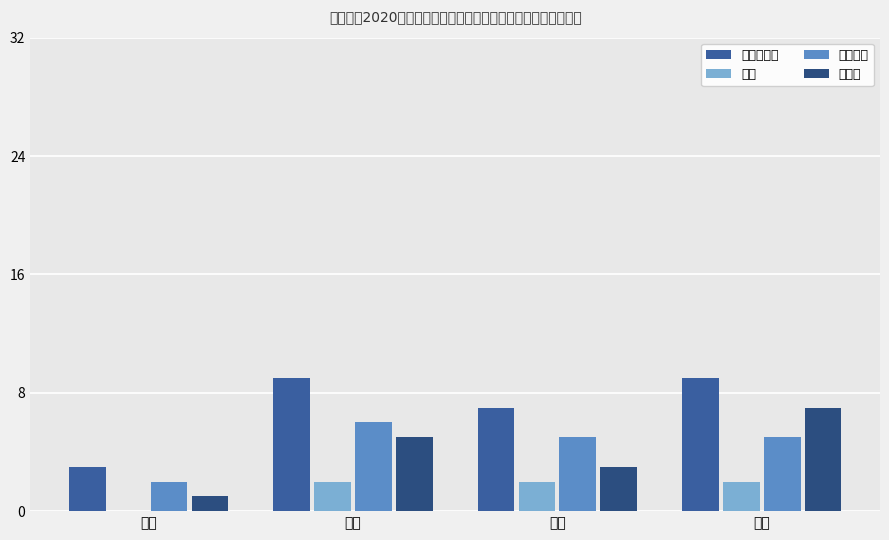

How many distinct data groups are displayed?

4